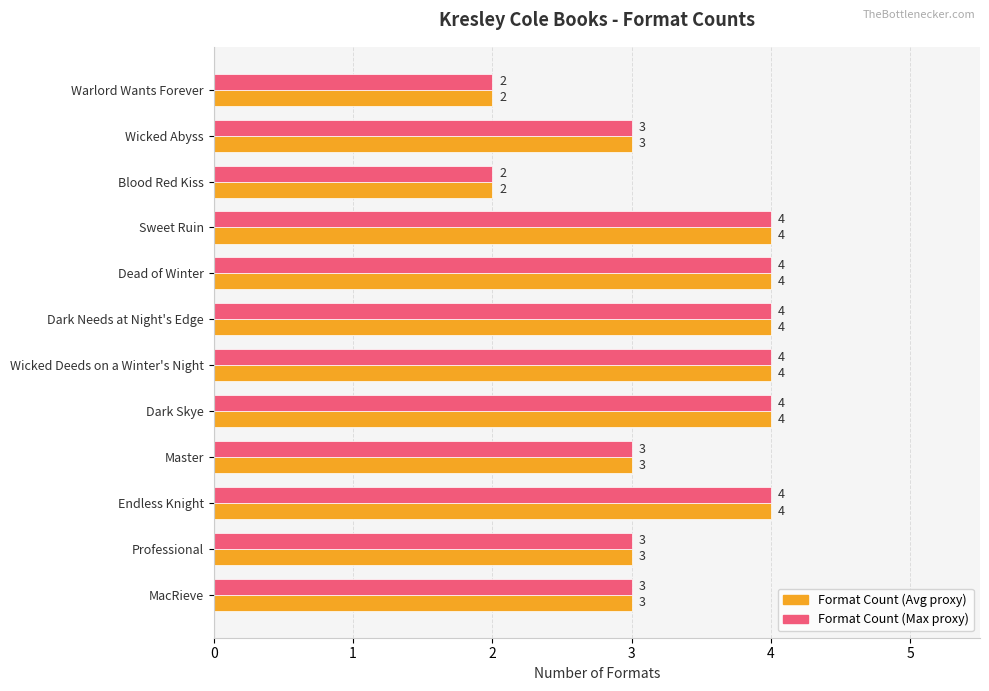

Is it true that Format Count (Avg proxy) equals 4 at Wicked Deeds on a Winter's Night?

True